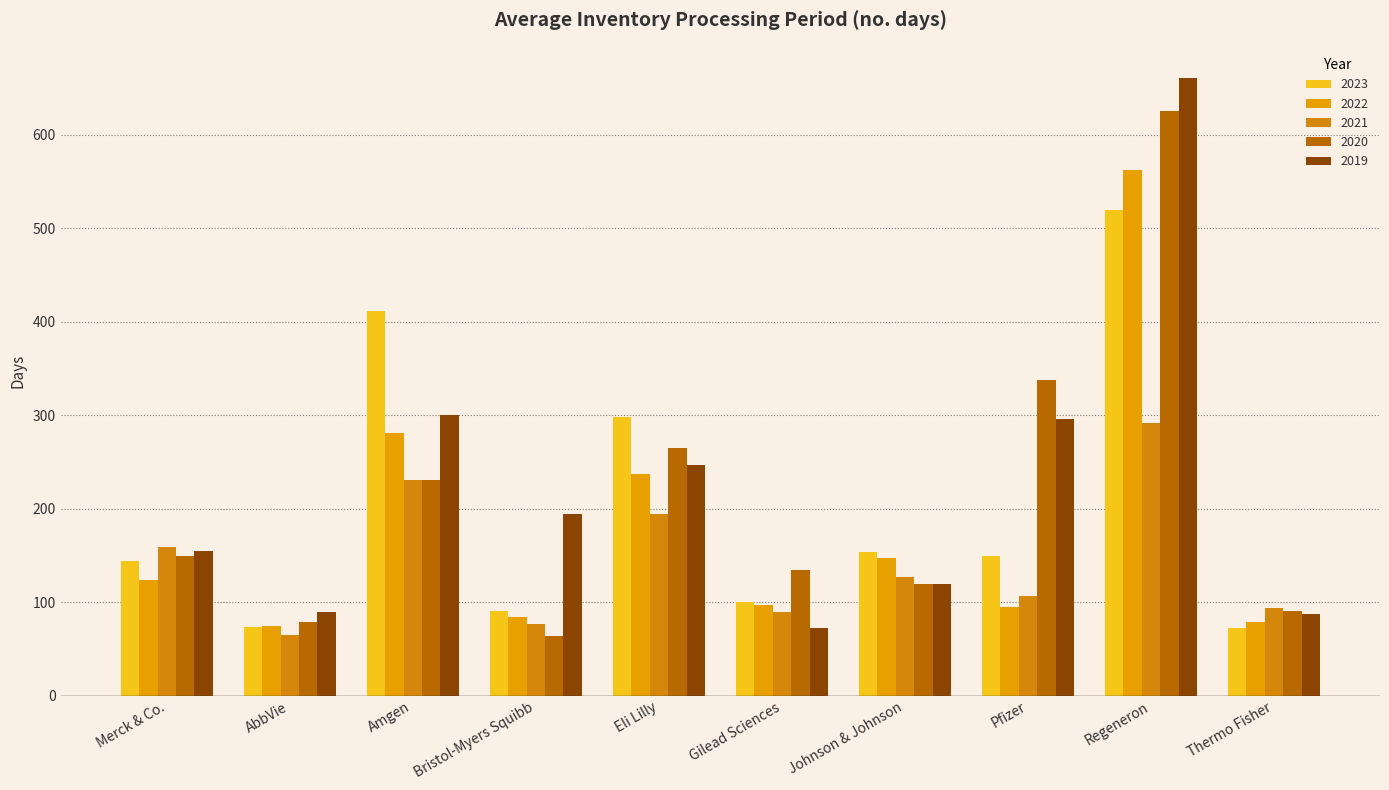

Where does the 2019 series first go above 194?

Amgen